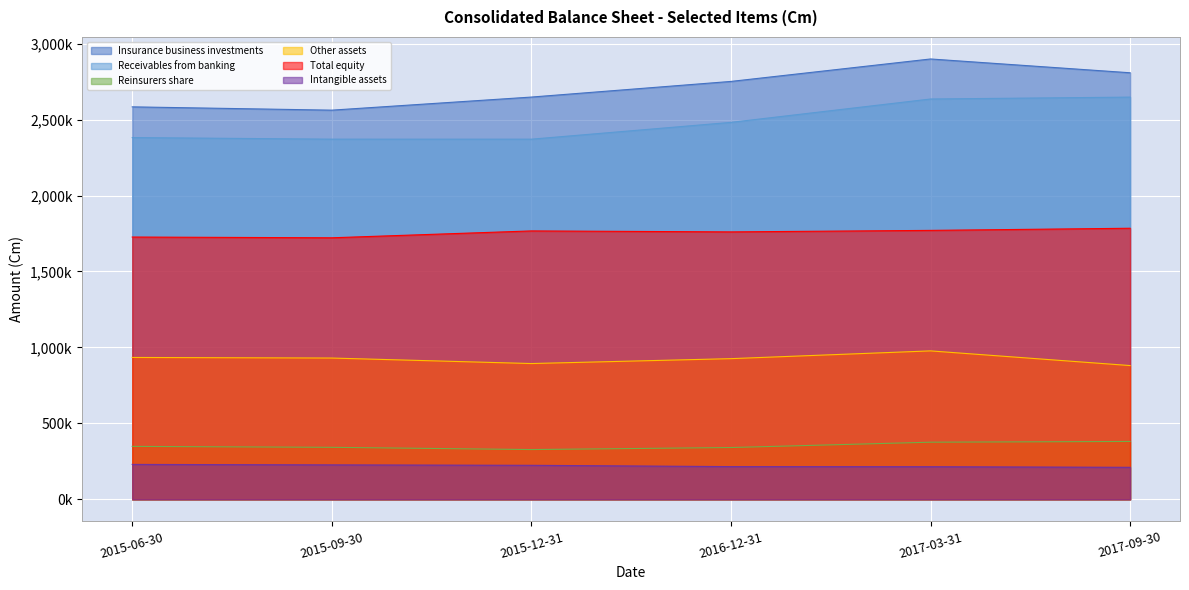

Between 2015-06-30 and 2015-12-31, which series saw the biggest shift?

Insurance business investments